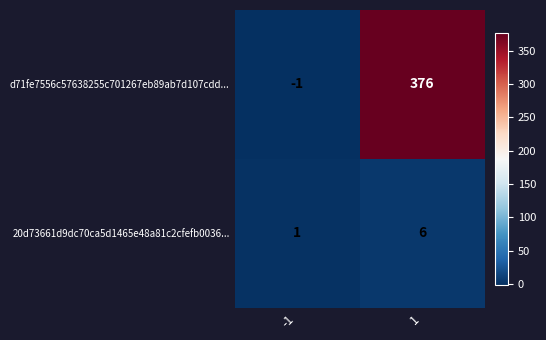

Reading right to left, list all the values displayed in this chart.

d71fe7556c57638255c701267eb89ab7d107cdd...: 376	-1
20d73661d9dc70ca5d1465e48a81c2cfefb0036...: 6	1